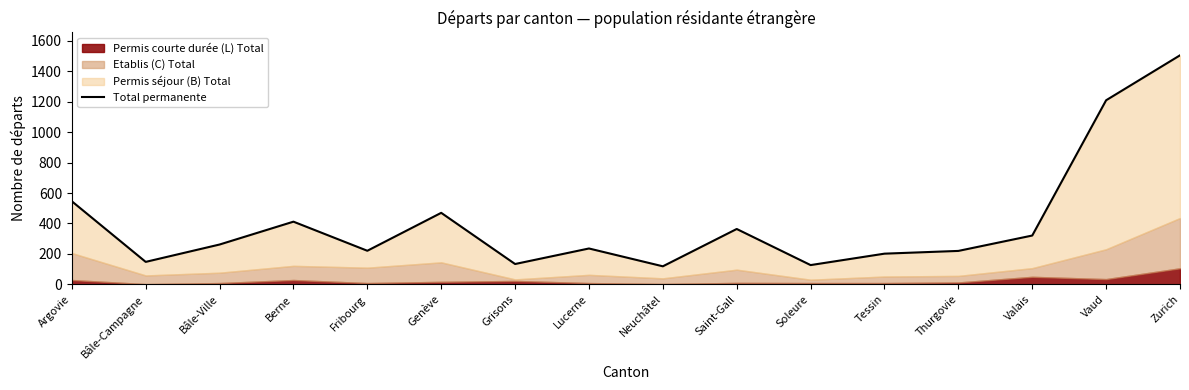

How many points are lower than both their immediate neighbors (excluding endpoints)?

5